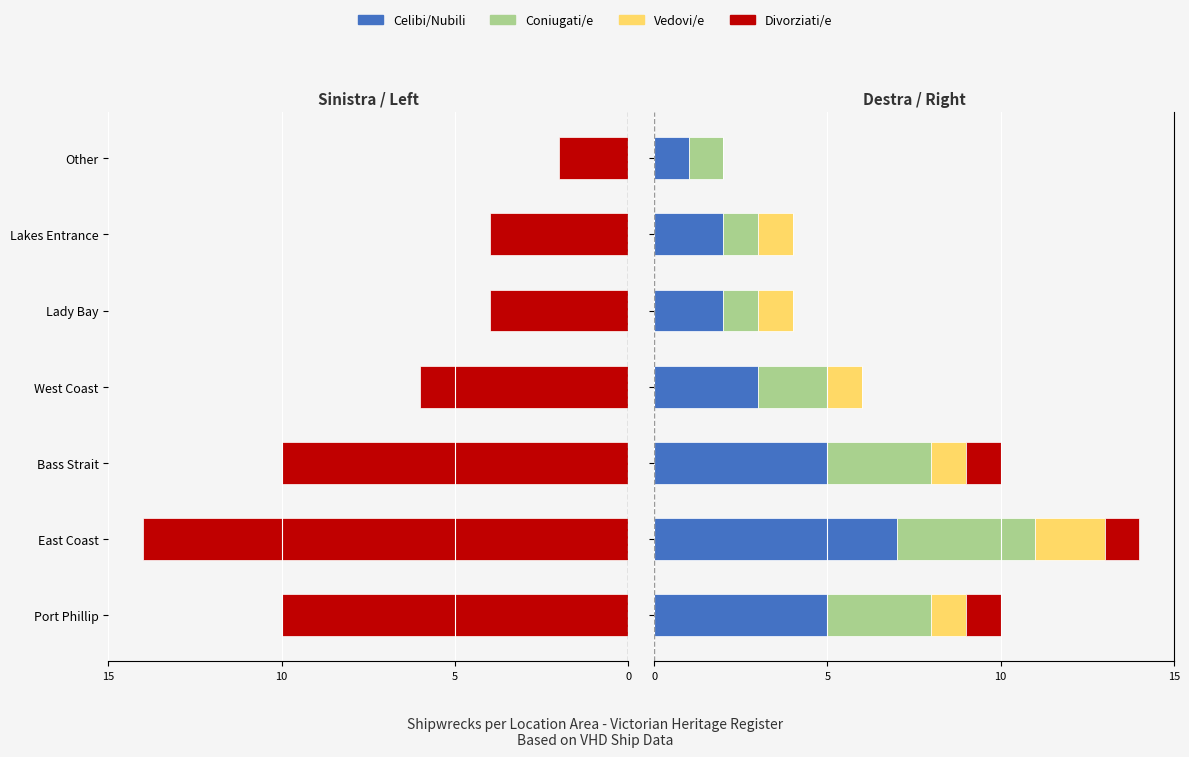

What is the total value across all series at West Coast?

6